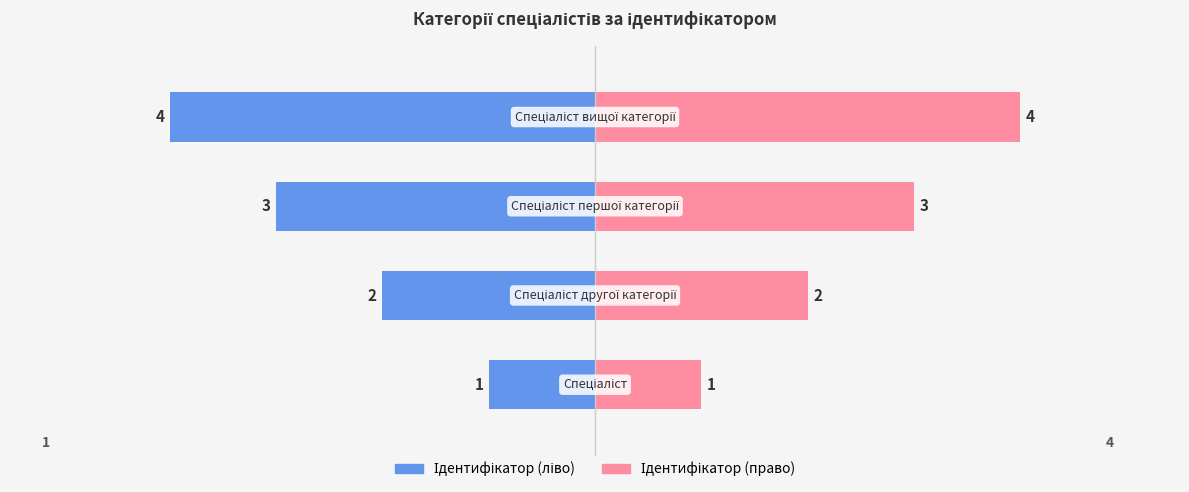

What is the maximum value shown in the chart?

4